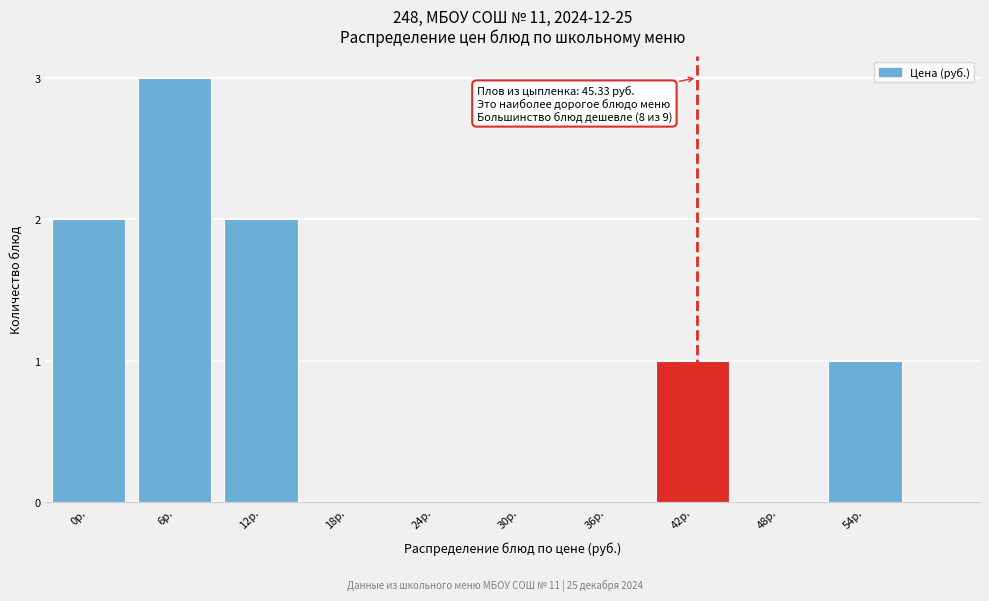

Reading left to right, what are all the values shown in this chart?

0р.=2	6р.=3	12р.=2	18р.=0	24р.=0	30р.=0	36р.=0	42р.=1	48р.=0	54р.=1